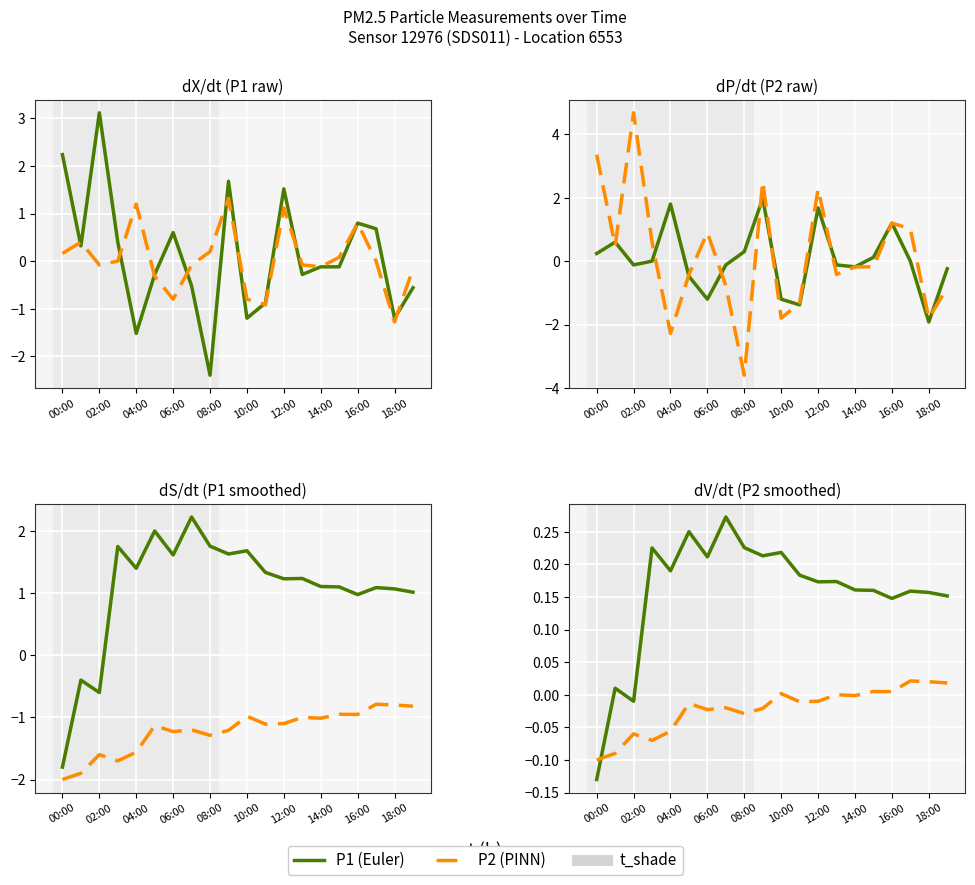

True or false: P2 has more than 0 interior local peaks.

True